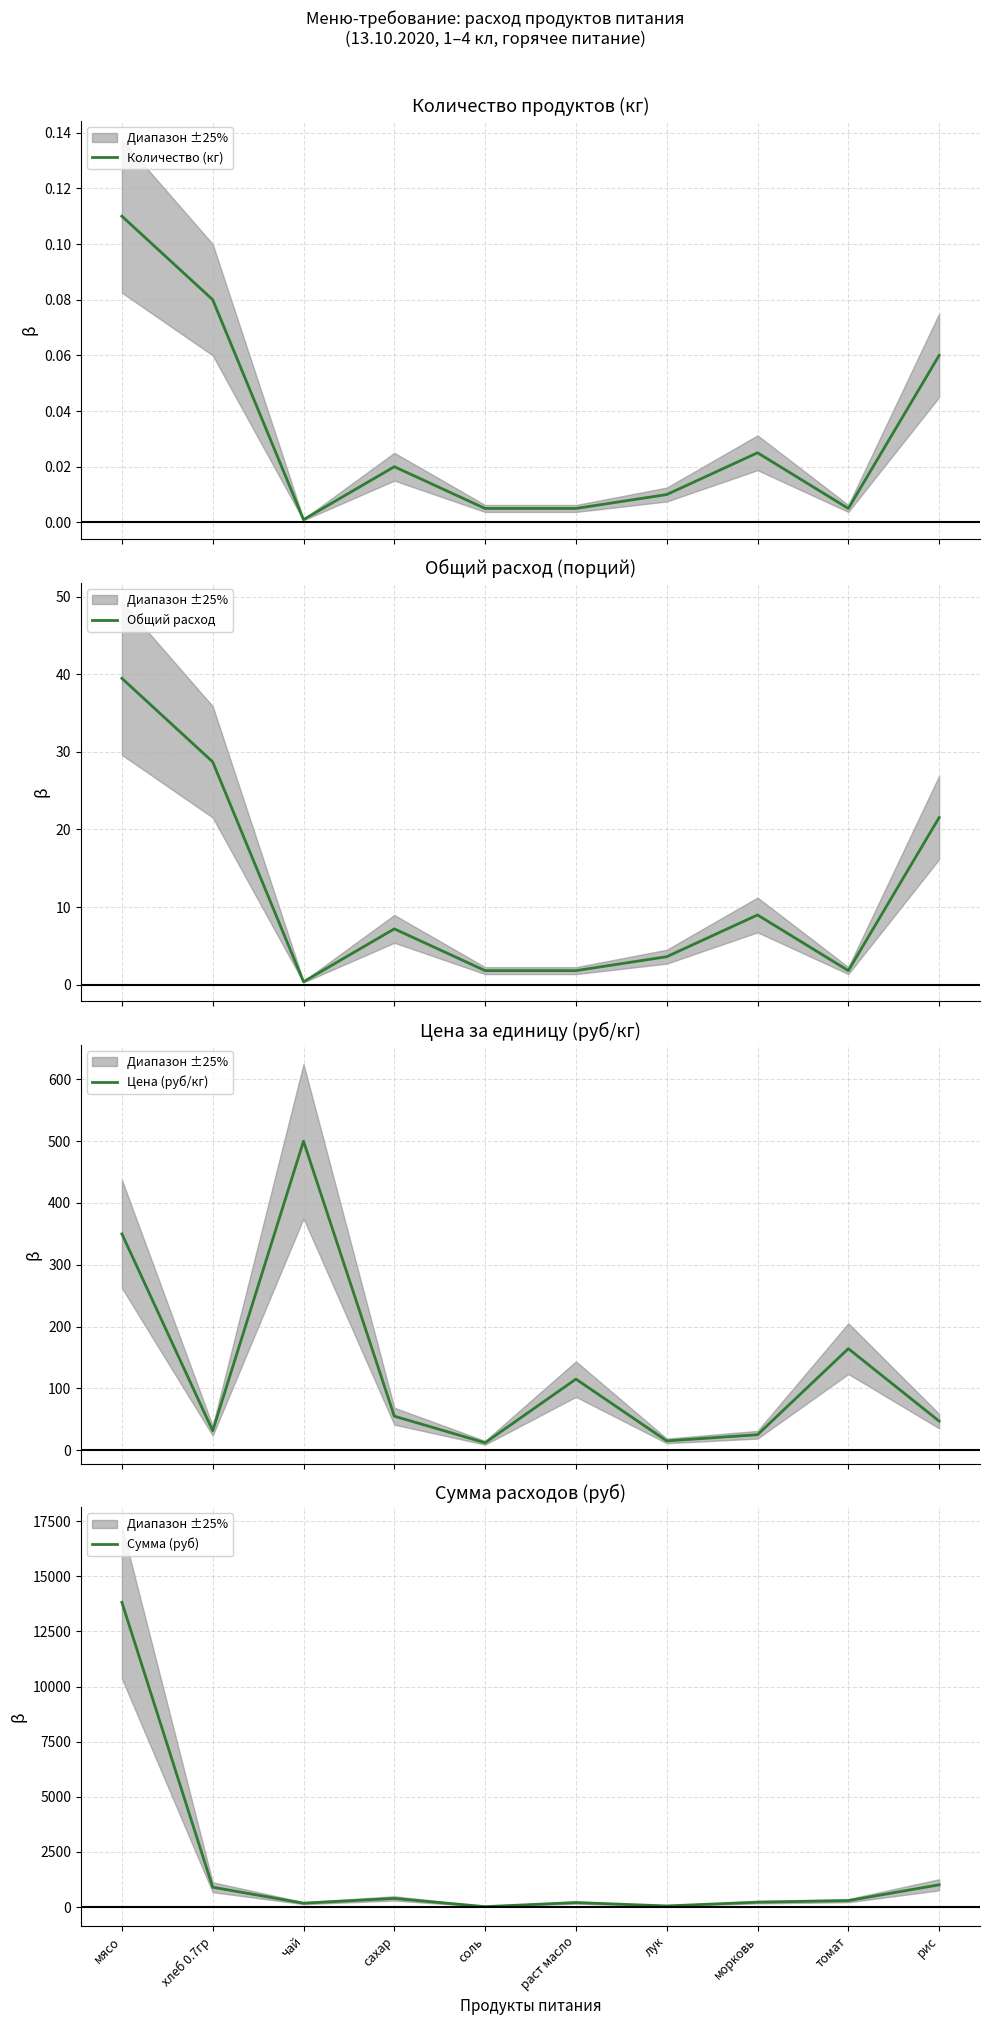

Which series has the largest total across all categories?

Сумма (руб)